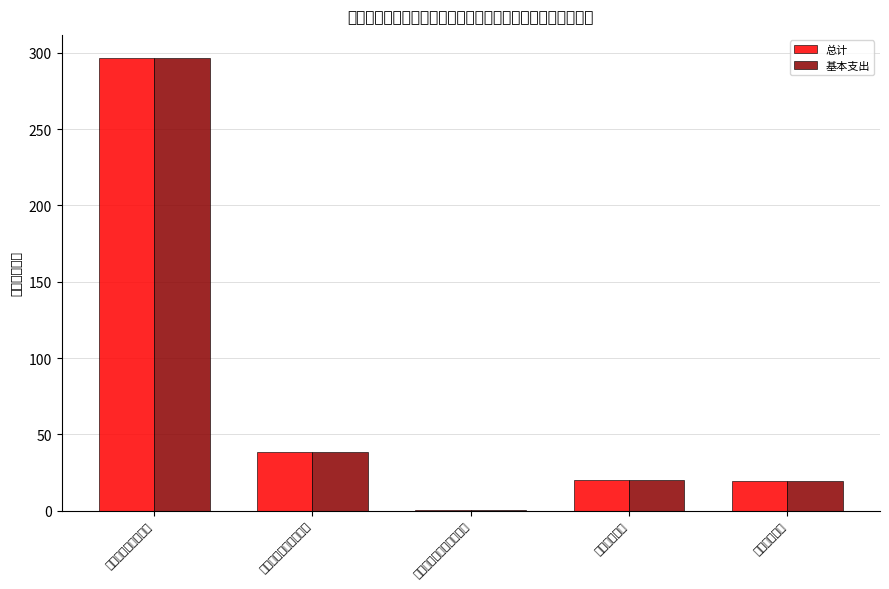

What is the value of the 基本支出 bar at the 3rd from the left?

0.5